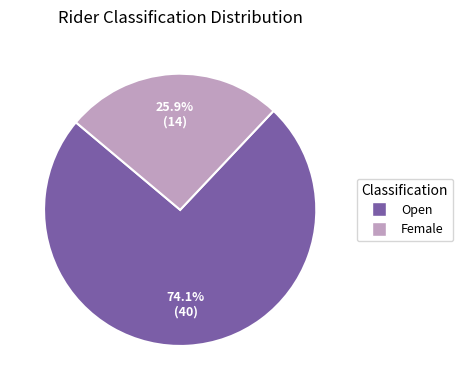

Do Female and Open together represent more than half of the pie?

Yes